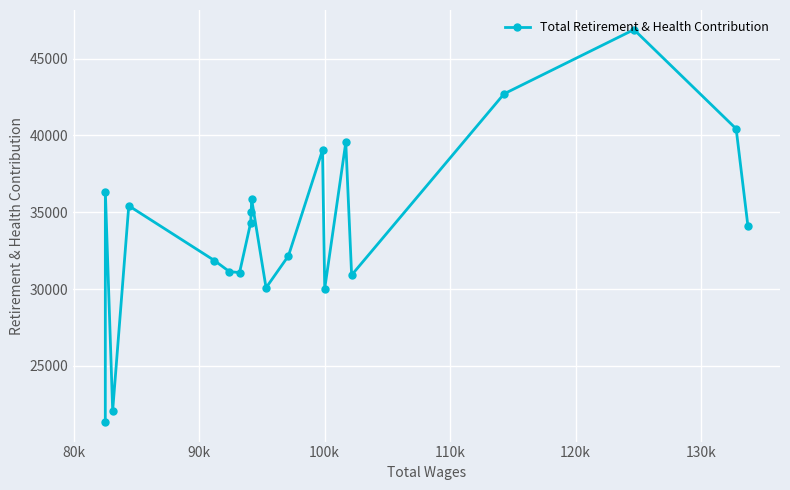

What is the value of the 19th point from the left?

40429